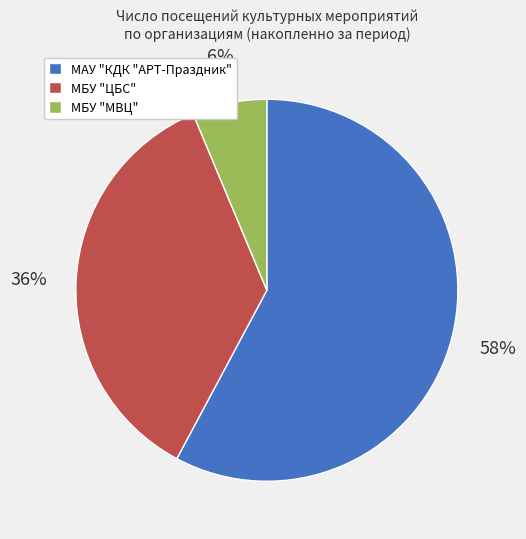

Which category has the biggest portion of the pie?

МАУ "КДК "АРТ-Праздник"